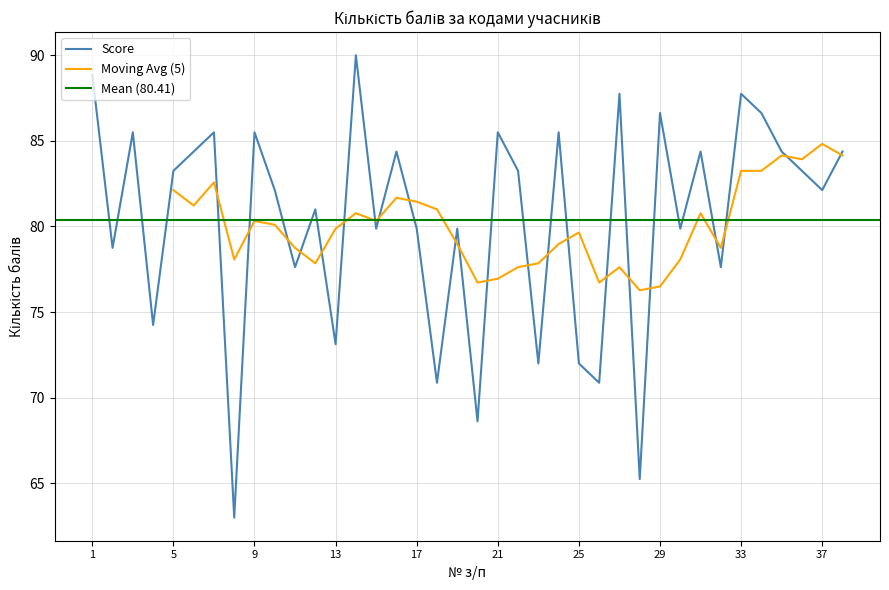

What is the difference between the values at 9 and 4?

11.2